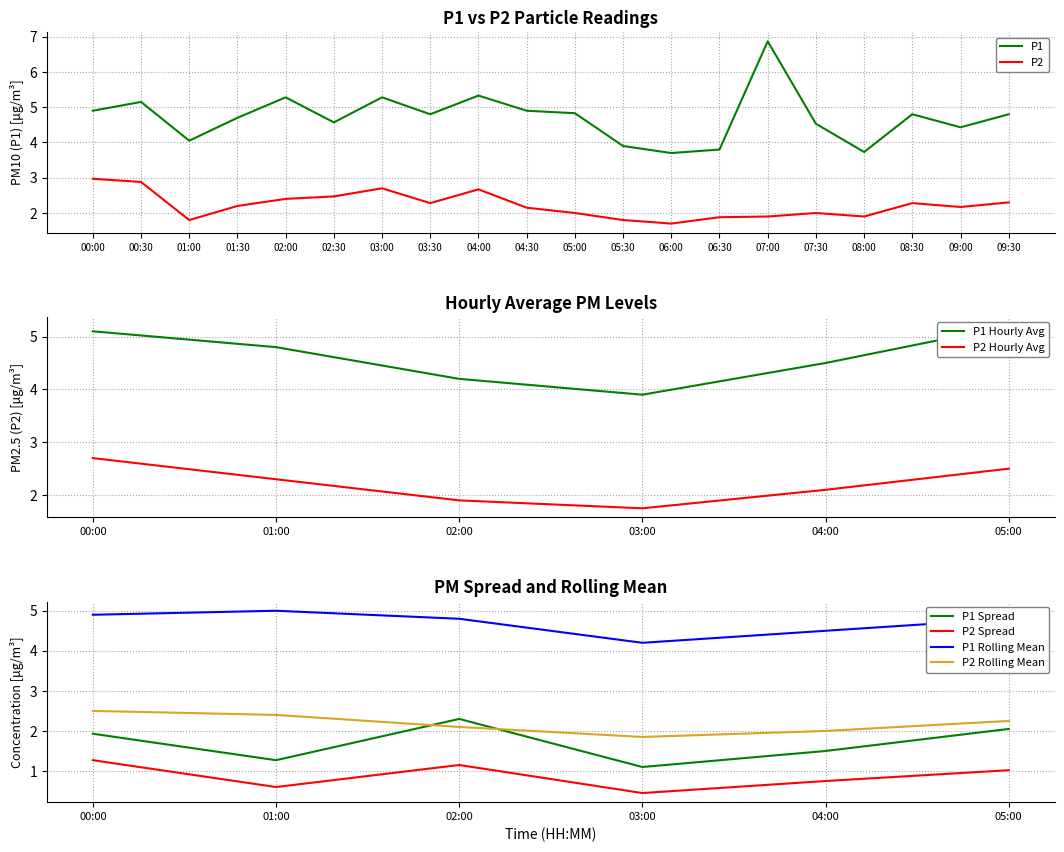

Is the value of P1 at 00:00 greater than the value of P2 at 03:30?

Yes